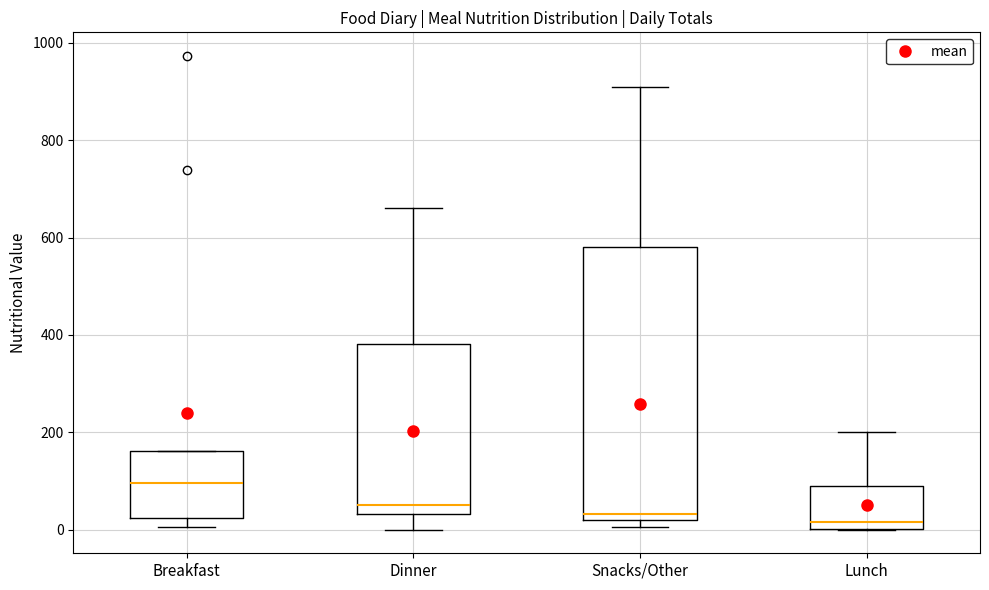

Which box's median line is the highest?

Breakfast